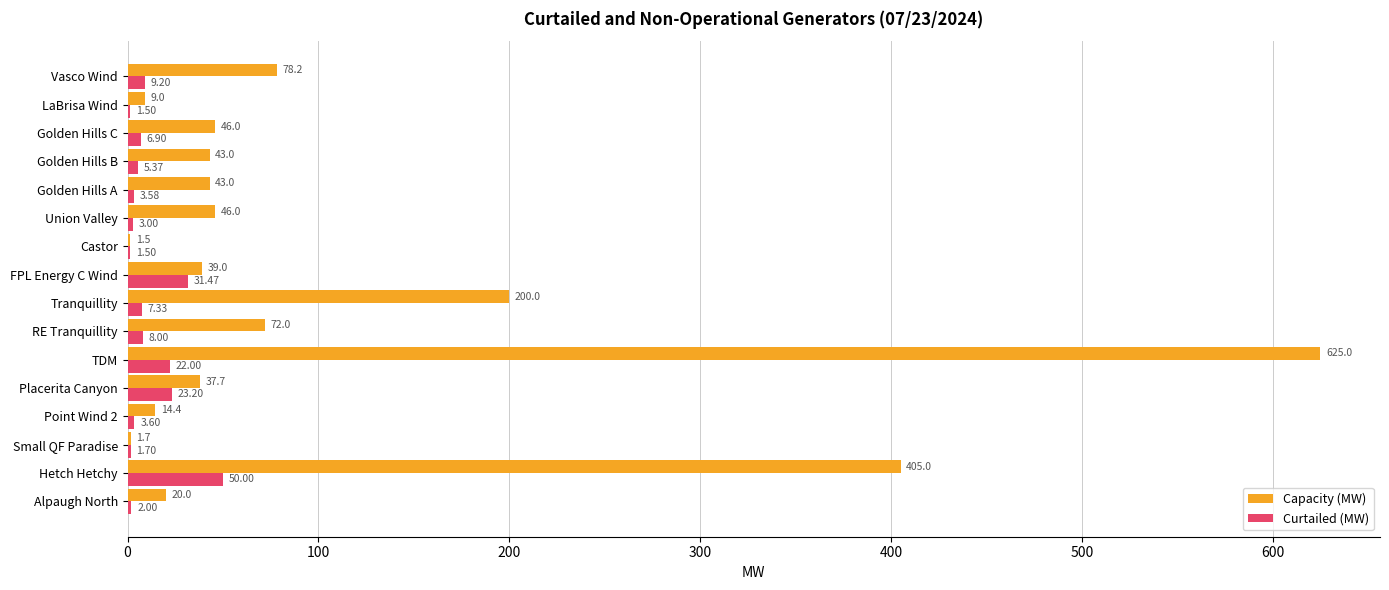

Is the value of Curtailed (MW) at Golden Hills C greater than the value of Capacity (MW) at Tranquillity?

No